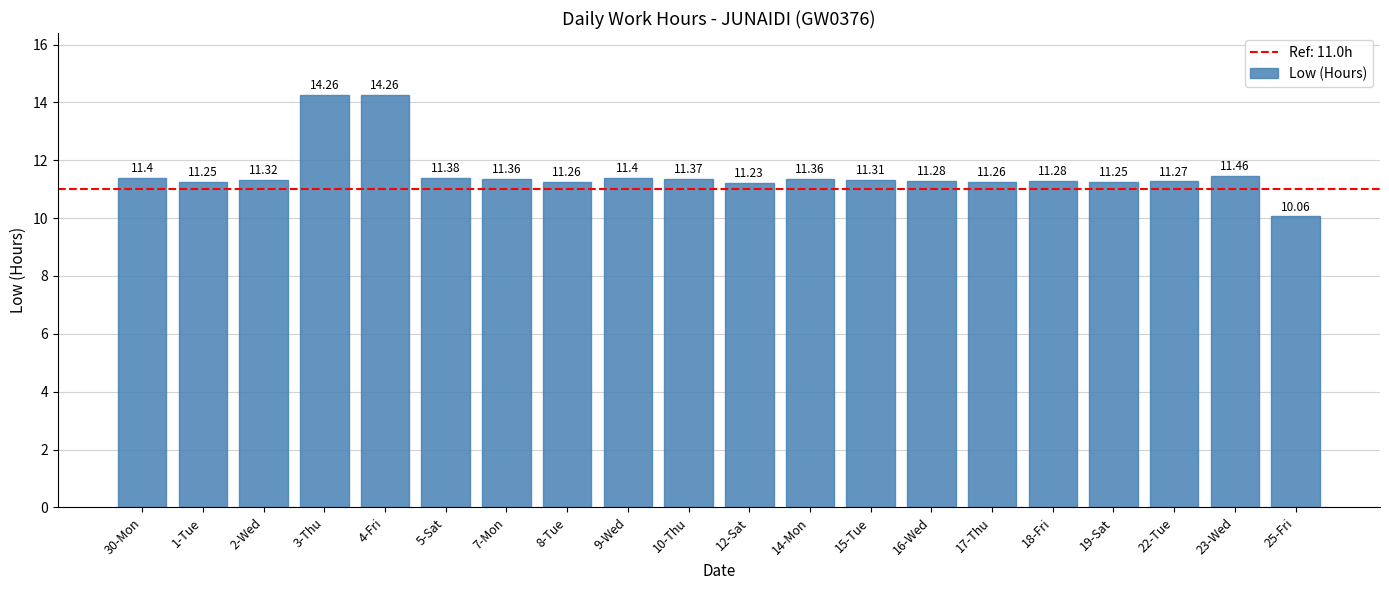

What is the change in value from 3-Thu to 10-Thu?

-2.9